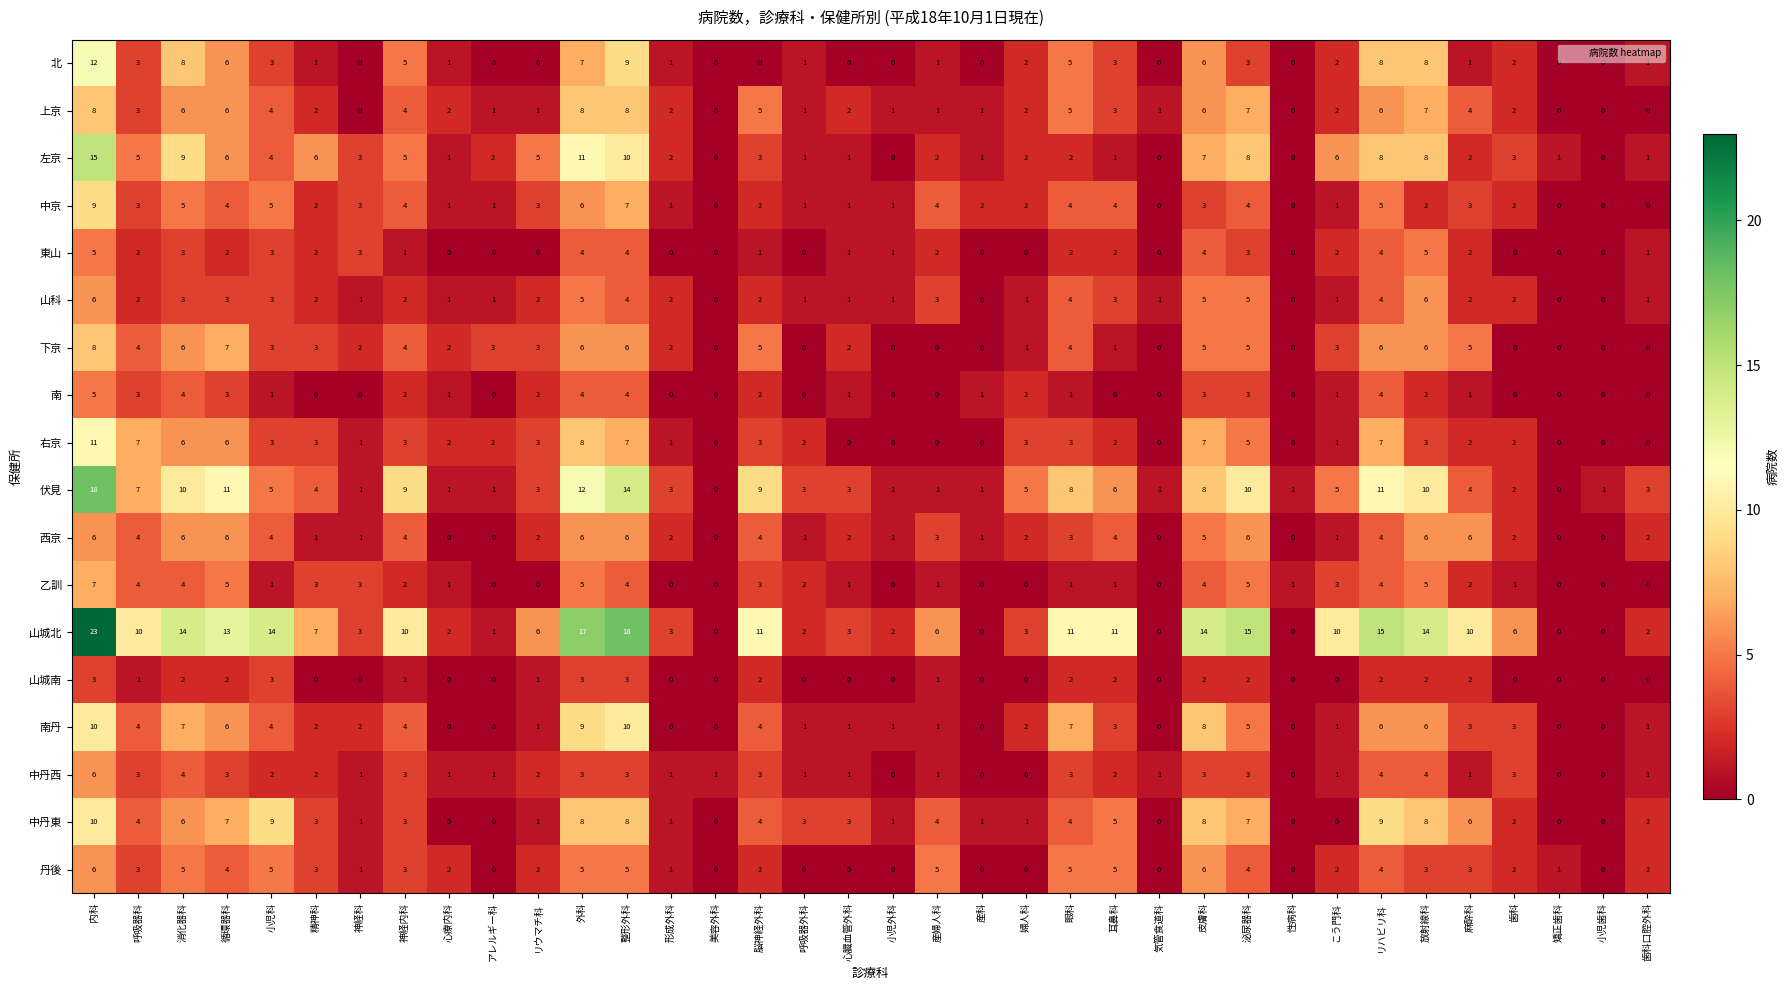

What is the maximum value shown in the chart?

23